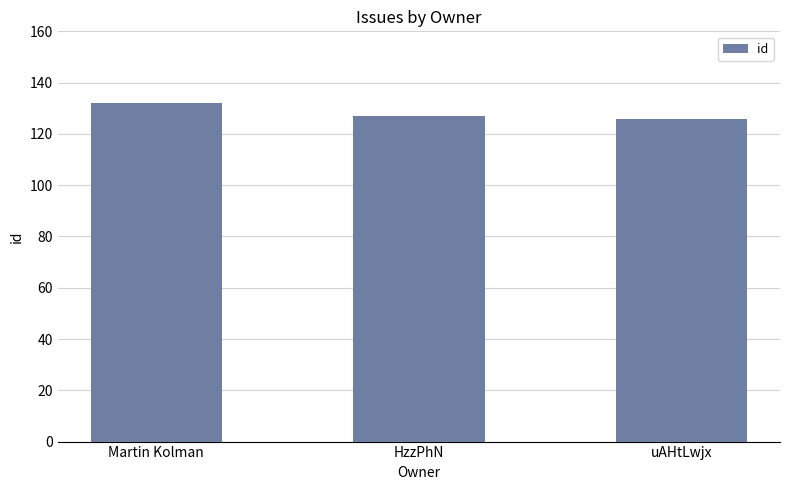

How many bars are there in total?

3